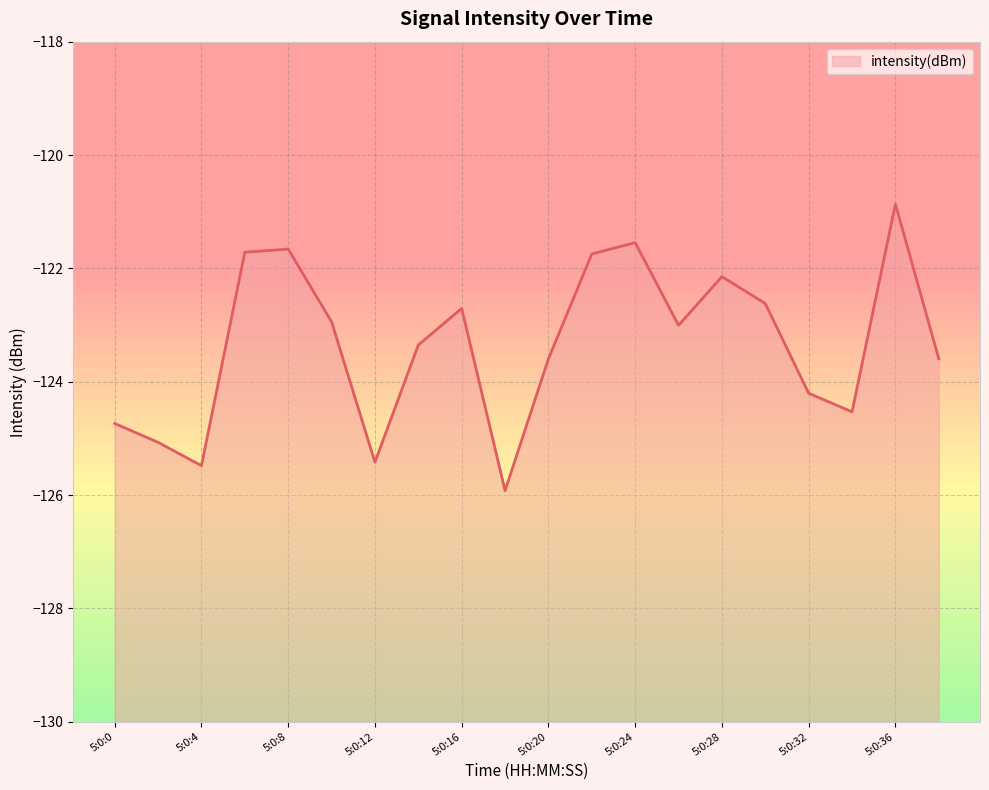

True or false: there are more than 1 points higher than both neighbors.

True